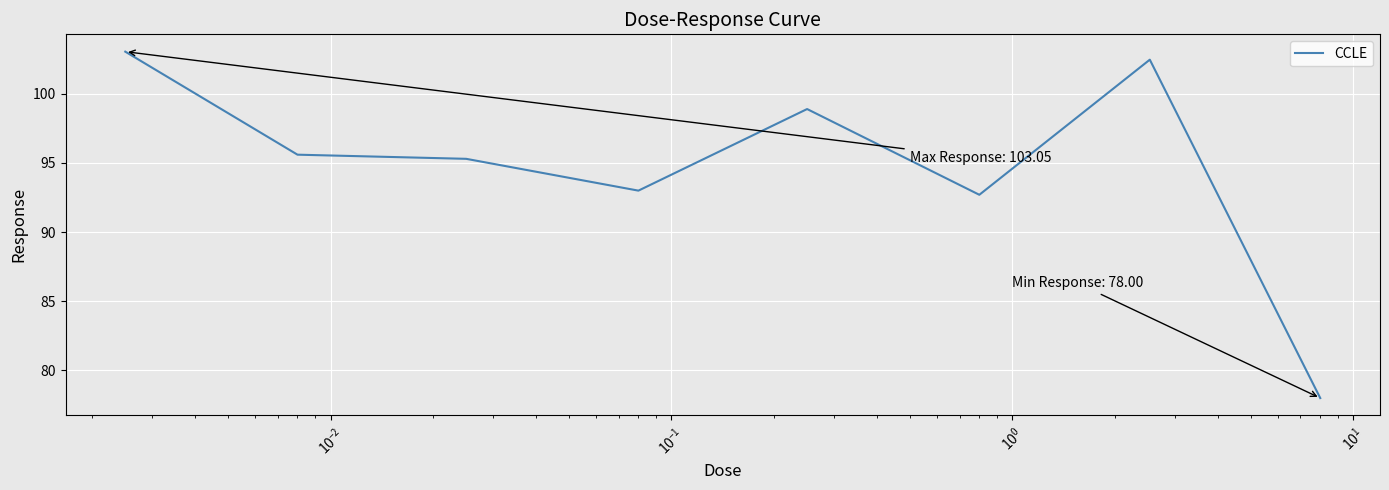

True or false: the data has more than 0 interior local peaks.

True